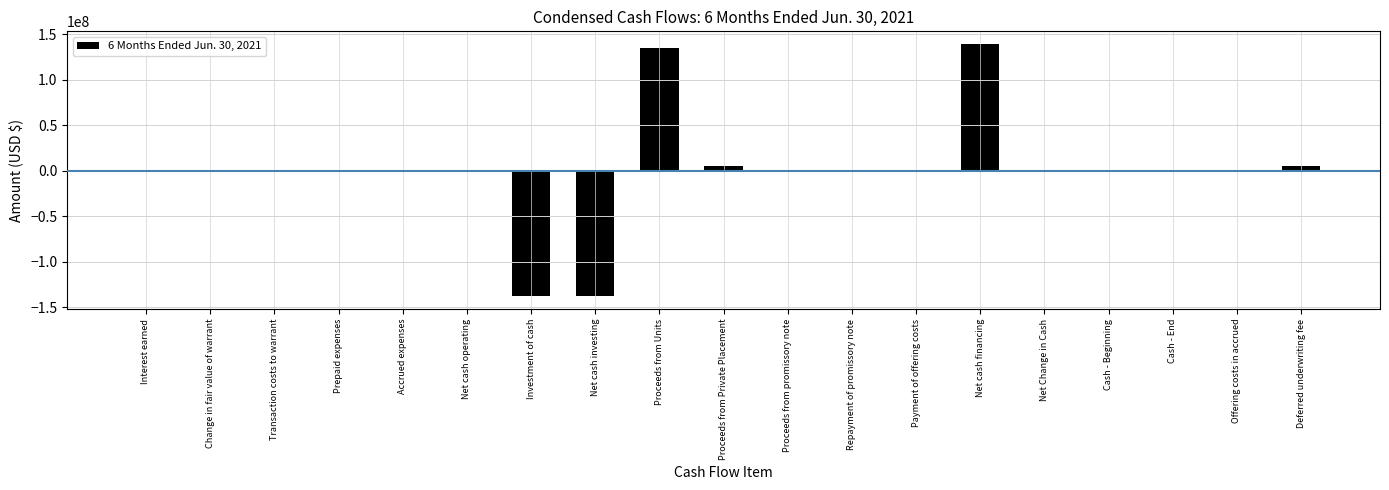

True or false: the data shows 135240000 at Proceeds from Units.

True